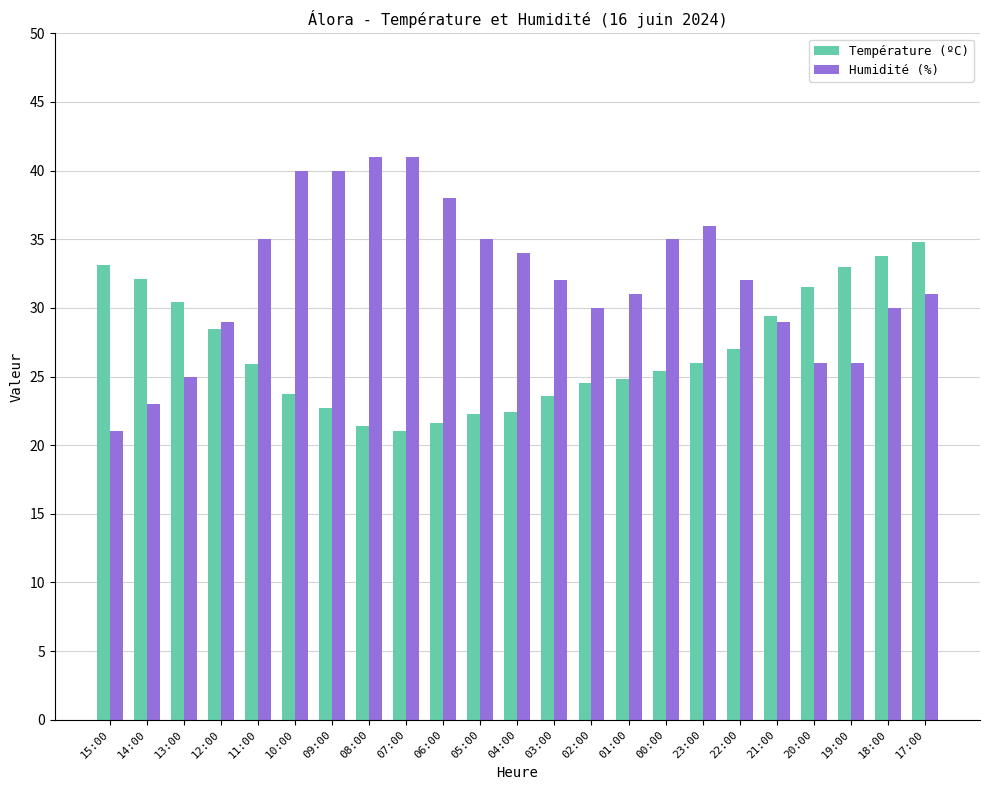

What are all the series names shown in the legend?

Température (ºC), Humidité (%)